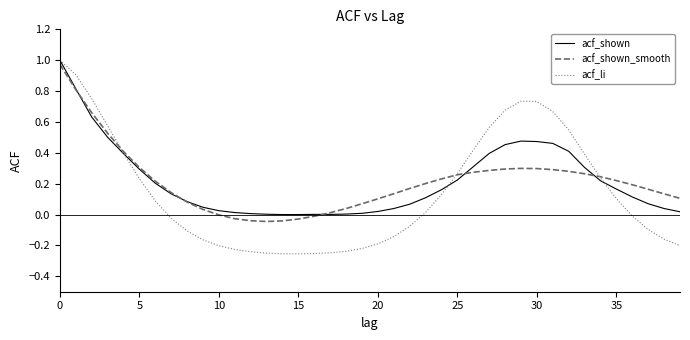

How many categories are shown in the chart?

40